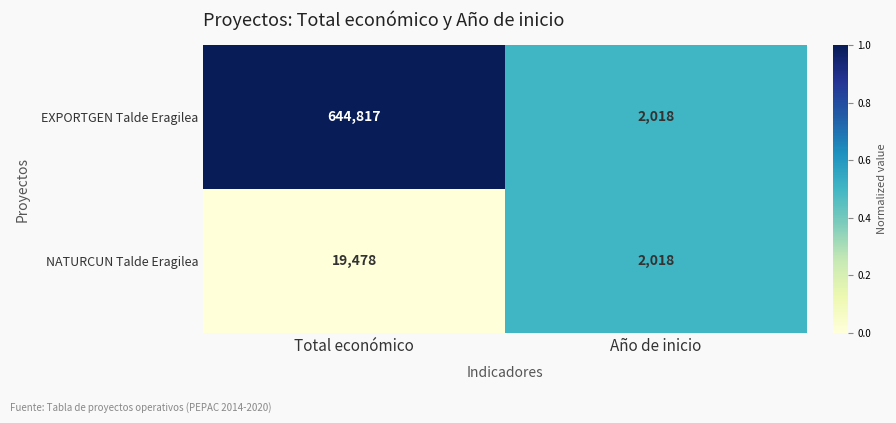

Which label corresponds to the largest value in the chart?

Total económico